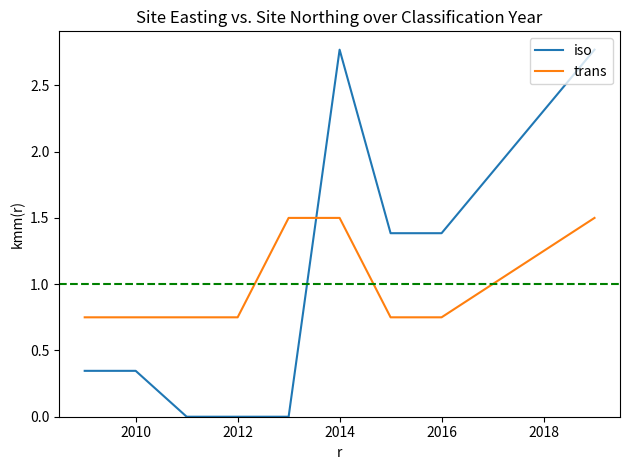

Which series has the largest range (max minus min)?

iso